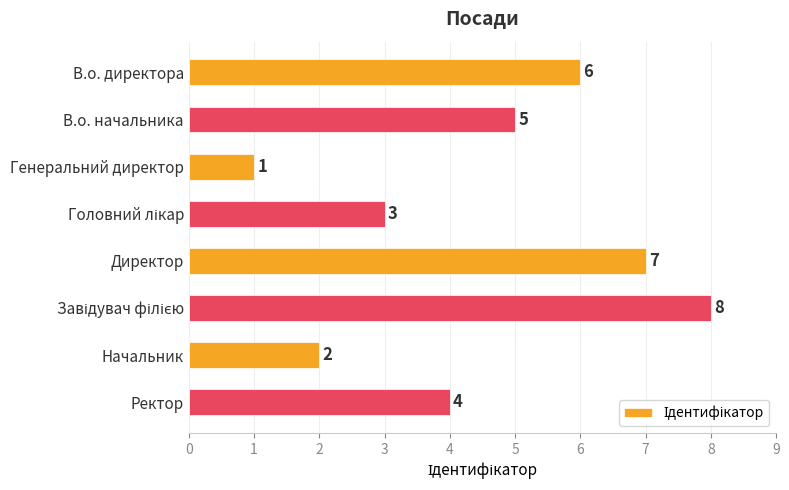

What is the difference between the second highest and minimum values?

6